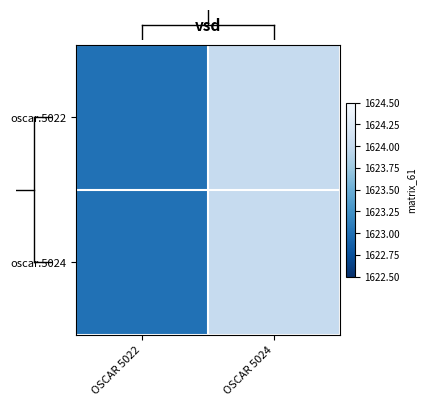

Rank the series by their maximum value, from highest to lowest.

oscar.5022, oscar.5024